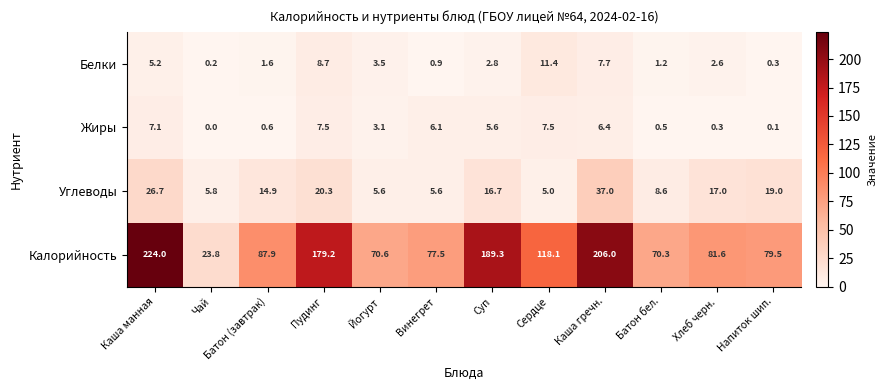

How many distinct data groups are displayed?

4